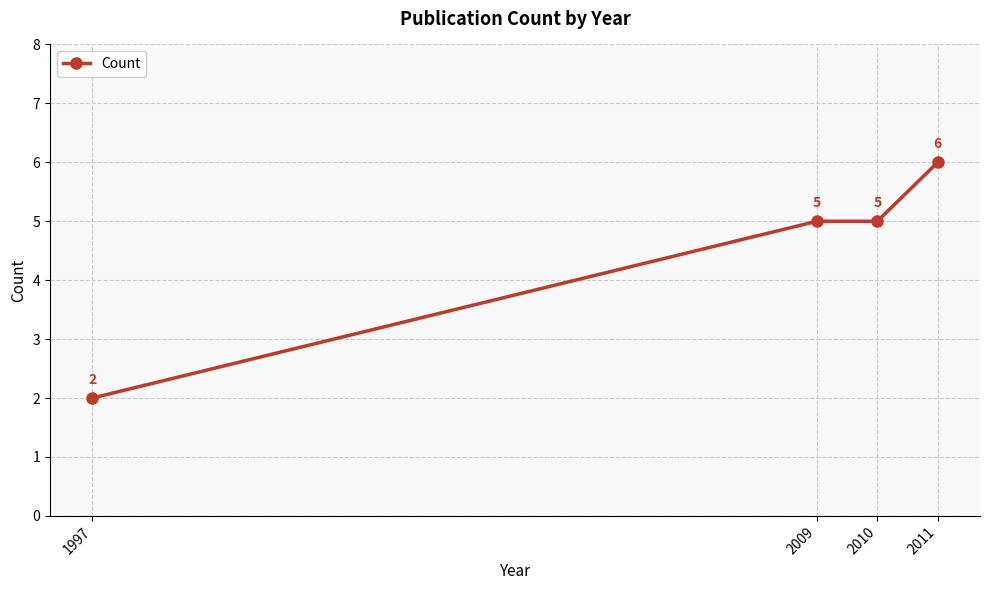

Reading left to right, what are all the values shown in this chart?

1997=2	2009=5	2010=5	2011=6